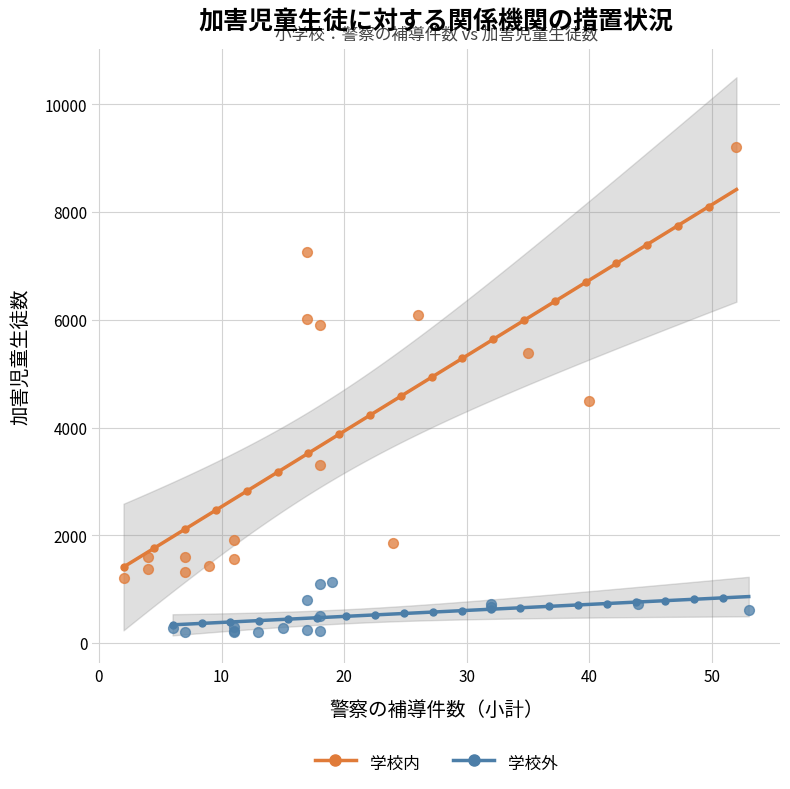

Which series contains the highest Y value?

学校内